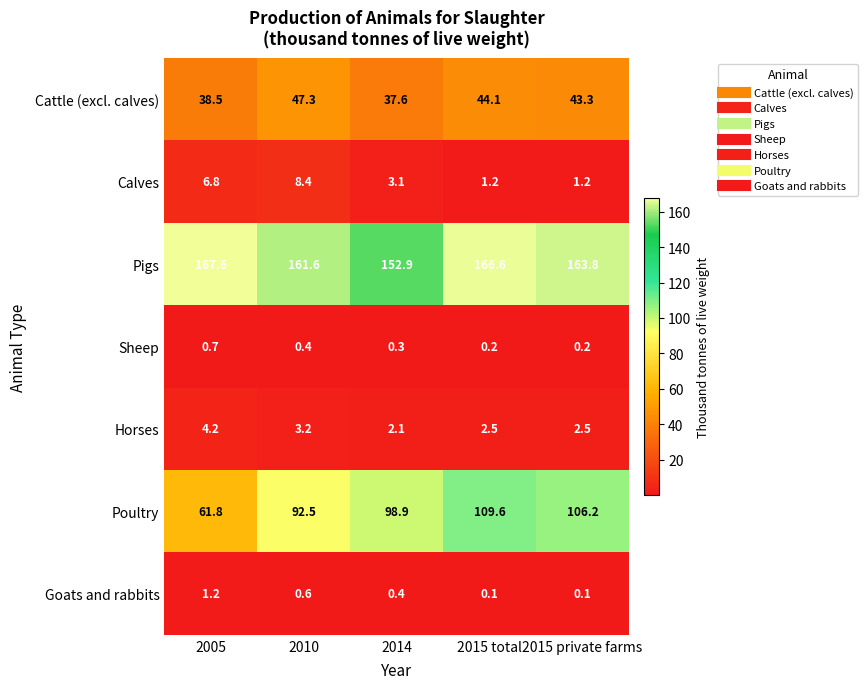

What is the difference between the highest and lowest values at 2014?

152.6